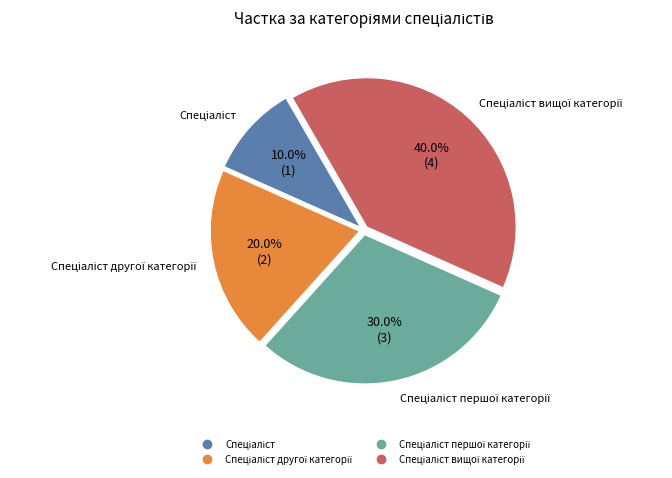

Is there a majority slice in this chart?

No